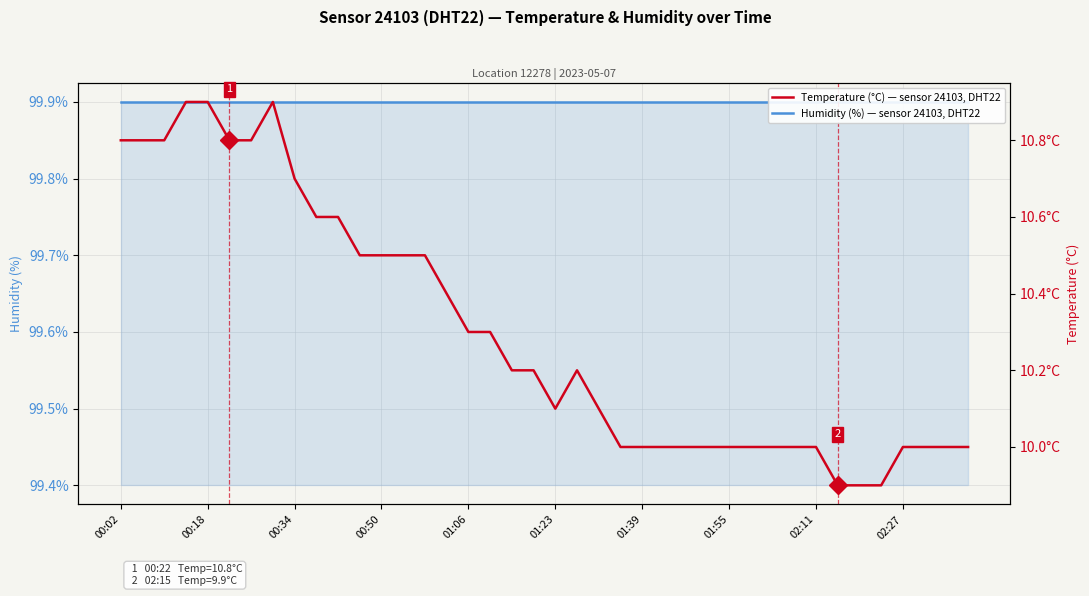

Rank the series at 15 from highest to lowest value.

Humidity (%) — sensor 24103, DHT22, Temperature (°C) — sensor 24103, DHT22